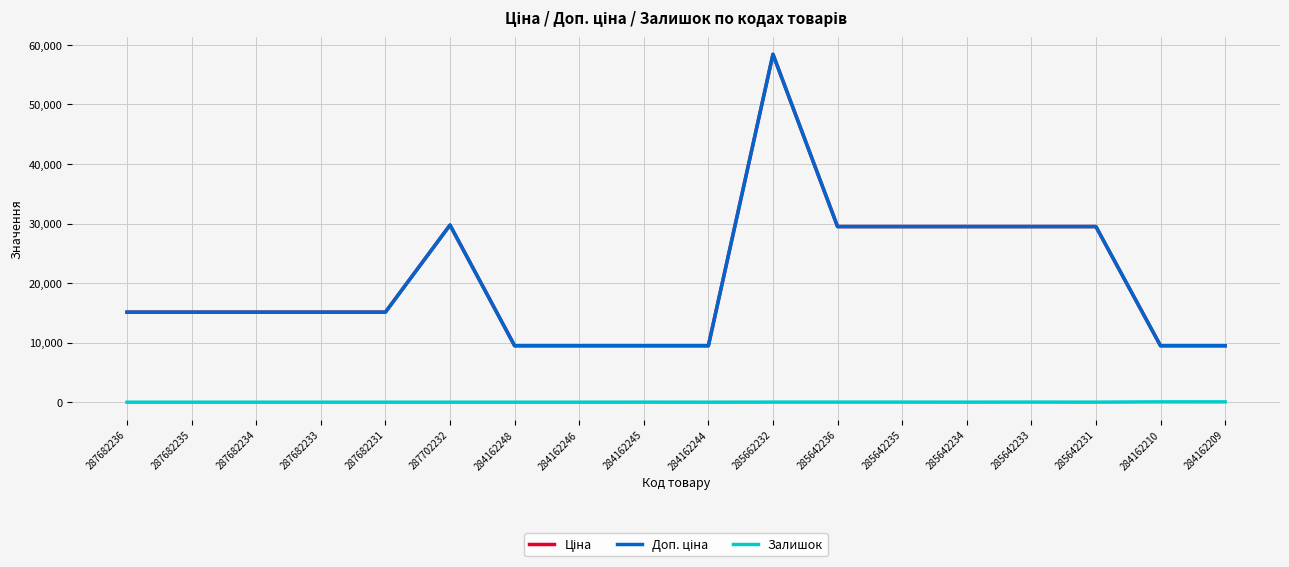

What is the total value across all series at 285642236?

58997.0